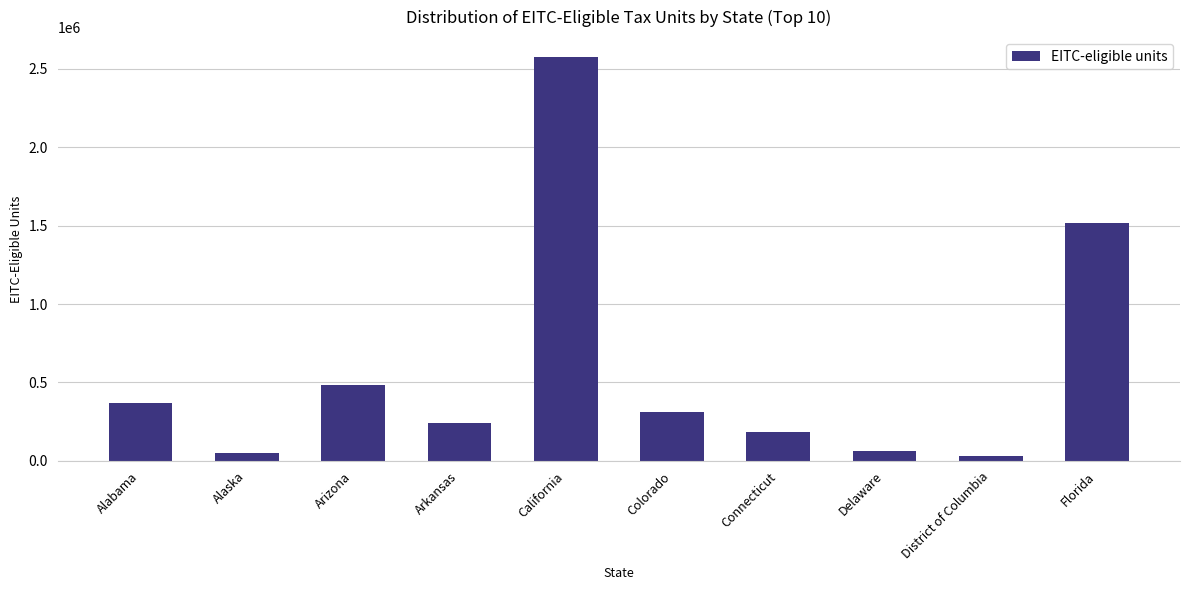

Are the bars grouped side by side (vs. stacked)?

No